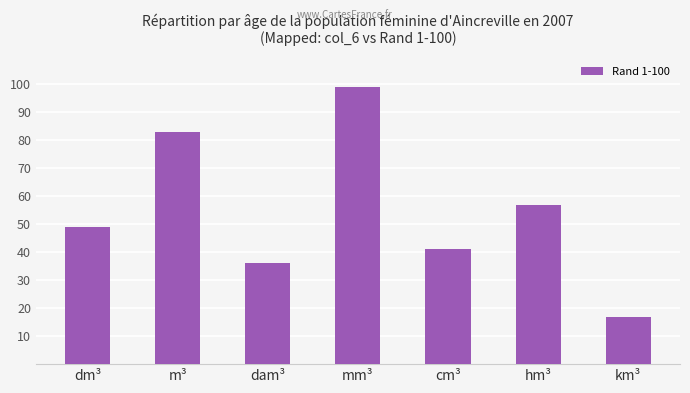

The value at cm³ is 24. True or false?

False